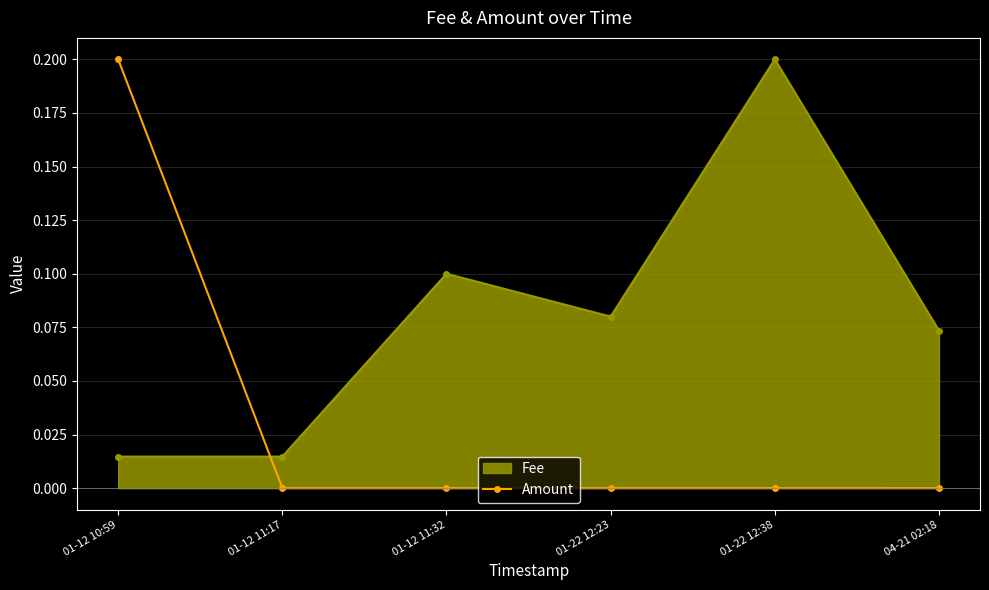

Count the number of data series in this chart.

2